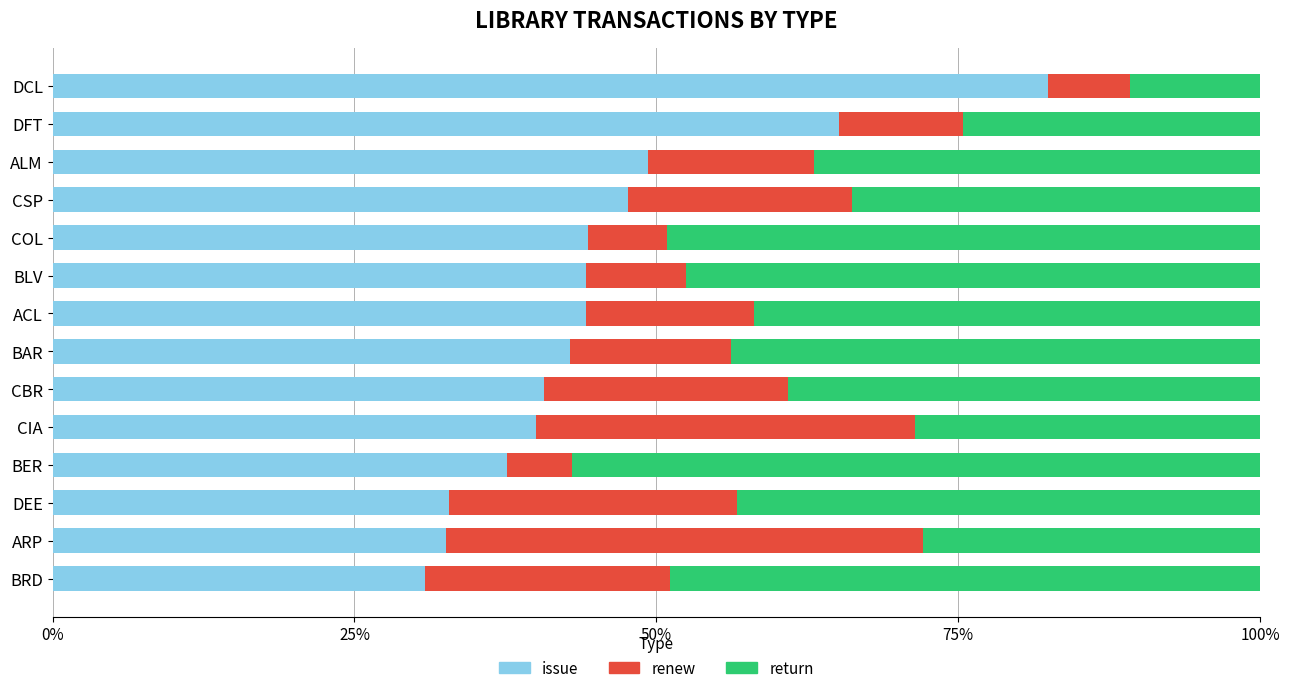

What are all the series names shown in the legend?

issue, renew, return